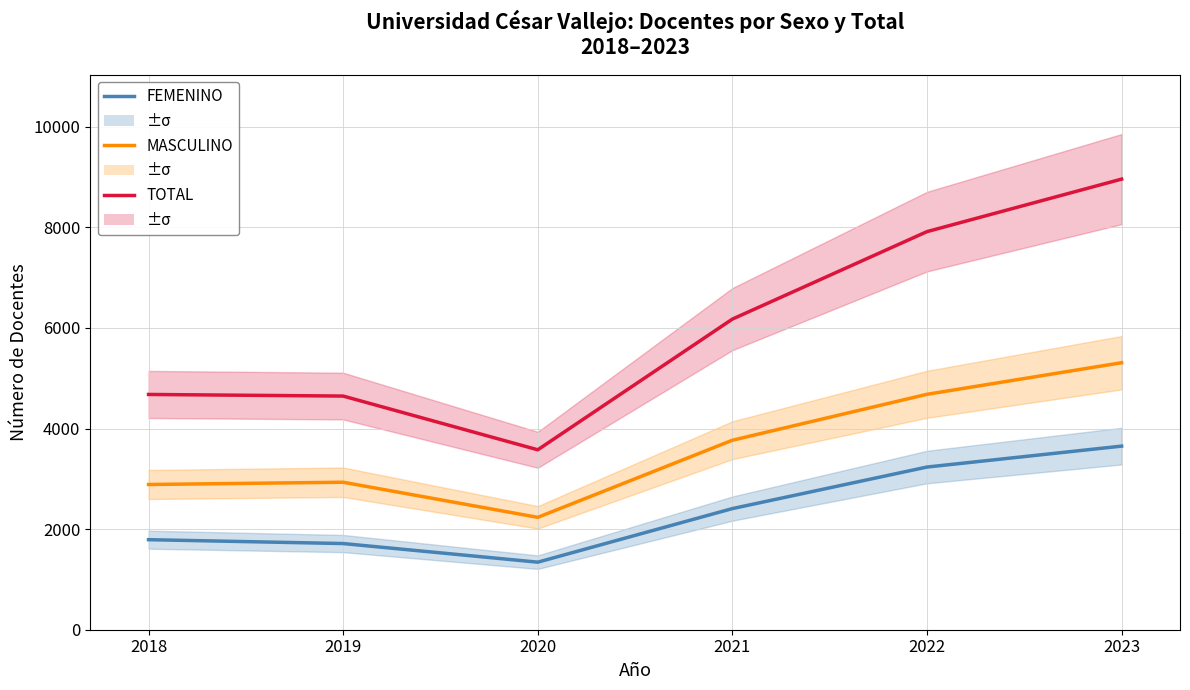

At which category is the sum across all series the highest?

2023